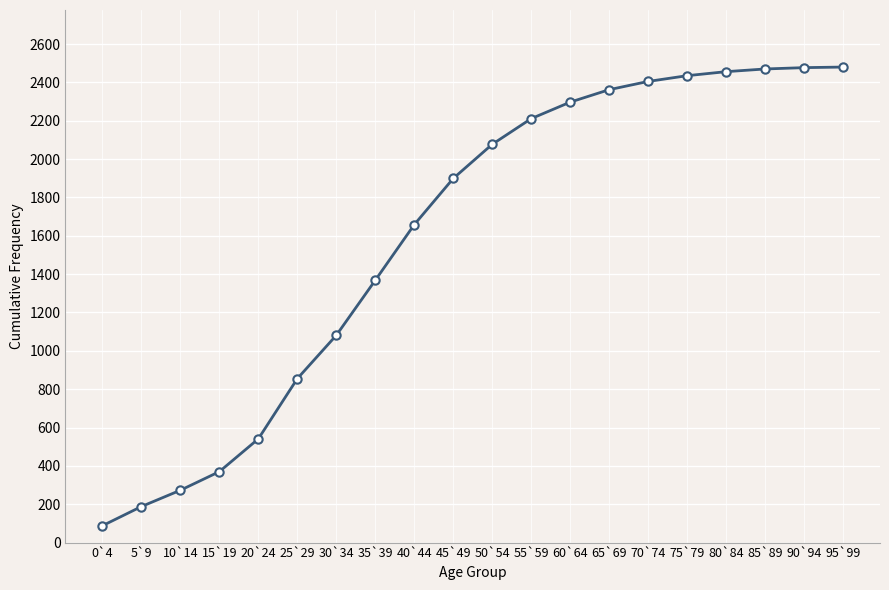

What is the greatest value displayed?

2480